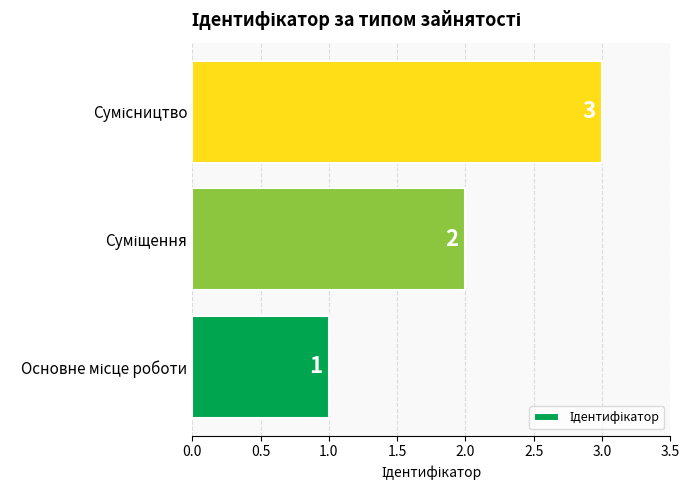

What is the maximum value shown in the chart?

3